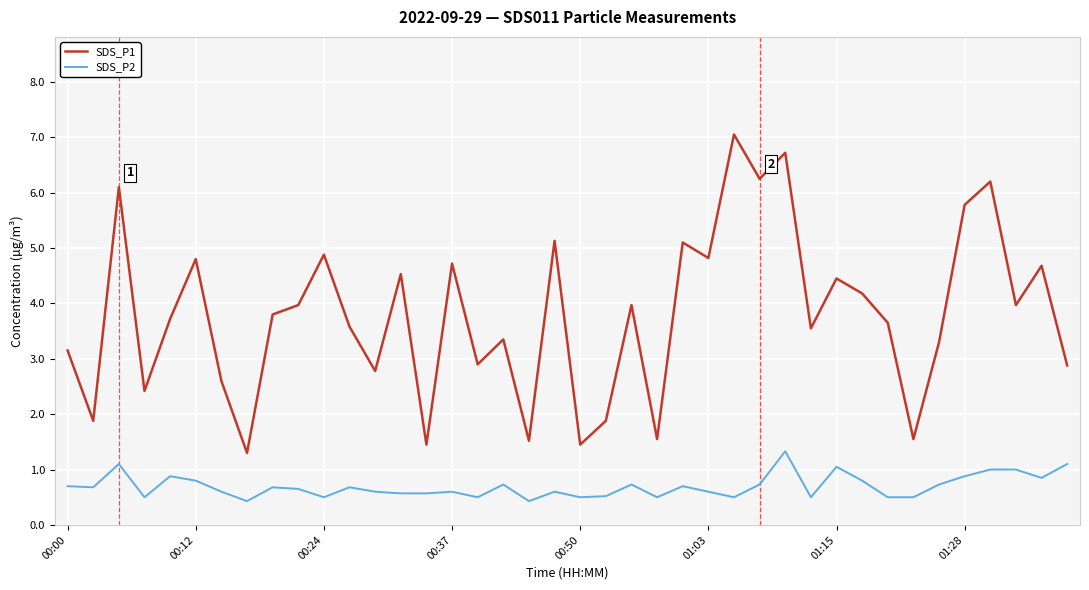

What is the difference between the maximum and minimum values in the SDS_P2 series?

0.9